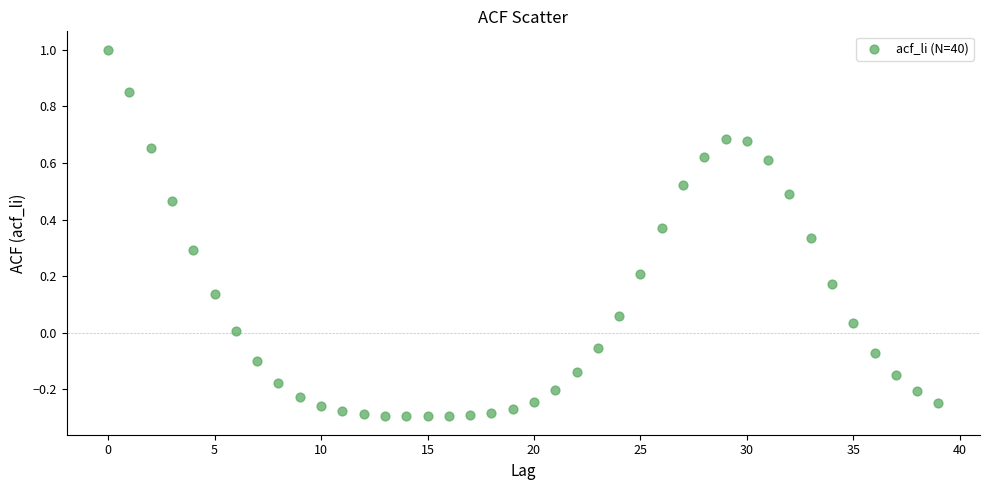

What is the range of Y values (max minus min)?

1.3